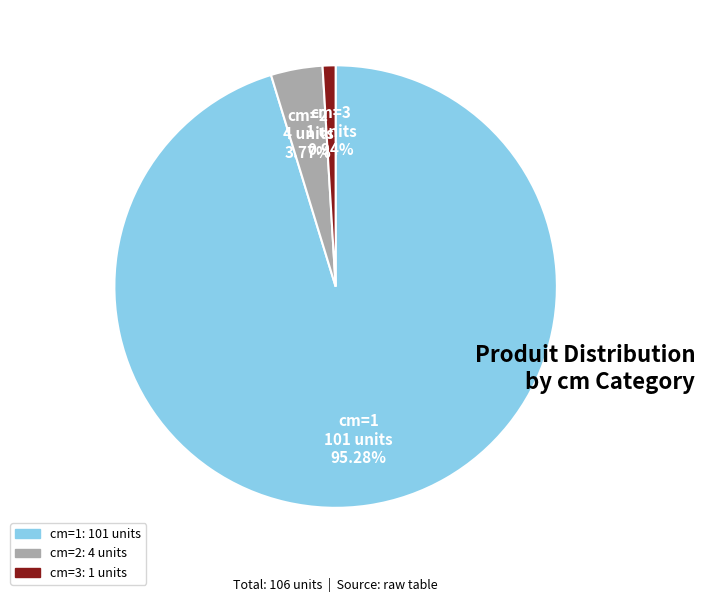

Is it true that cm=3 is 11% of the pie?

False